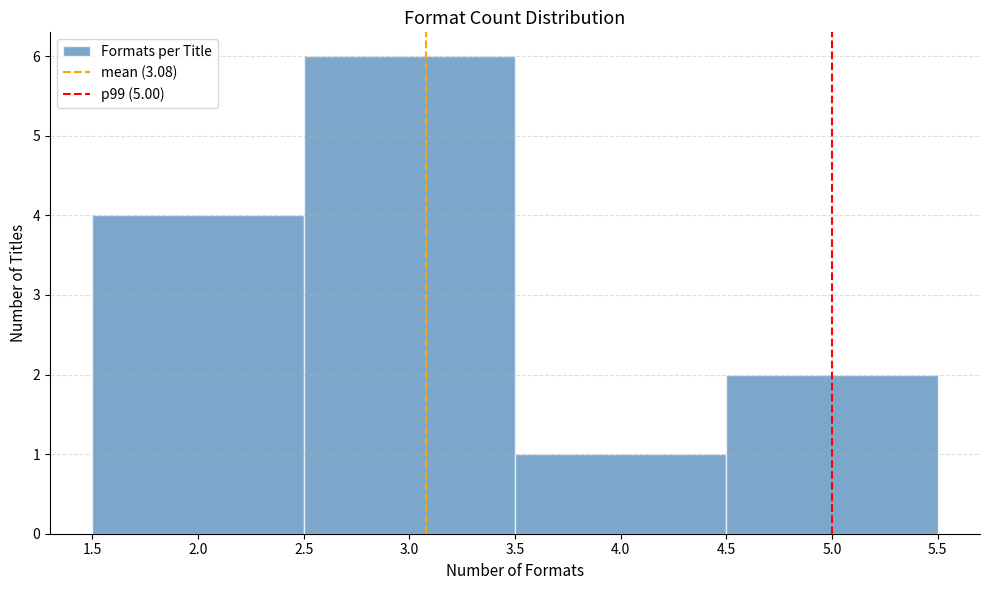

How tall is the bar that spans 3.5 to 4.5 on the x-axis? The values are not printed on the chart, so give them approximately, as read against the axis.

1